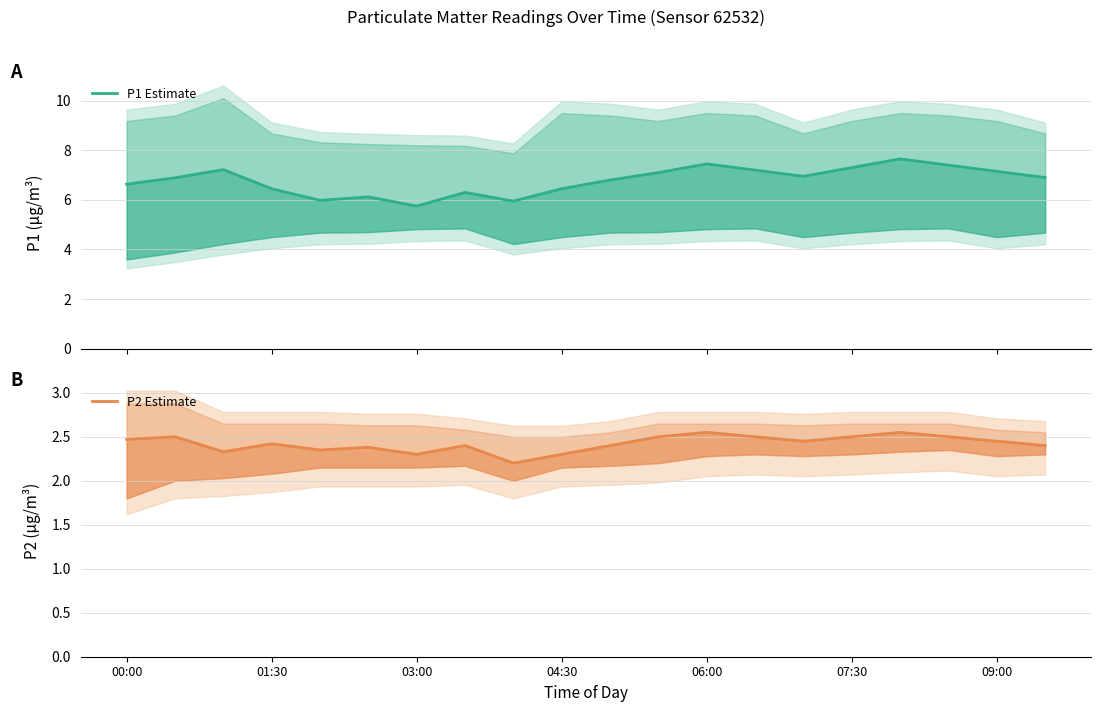

How many interior local valleys does the P1 Estimate series have?

4